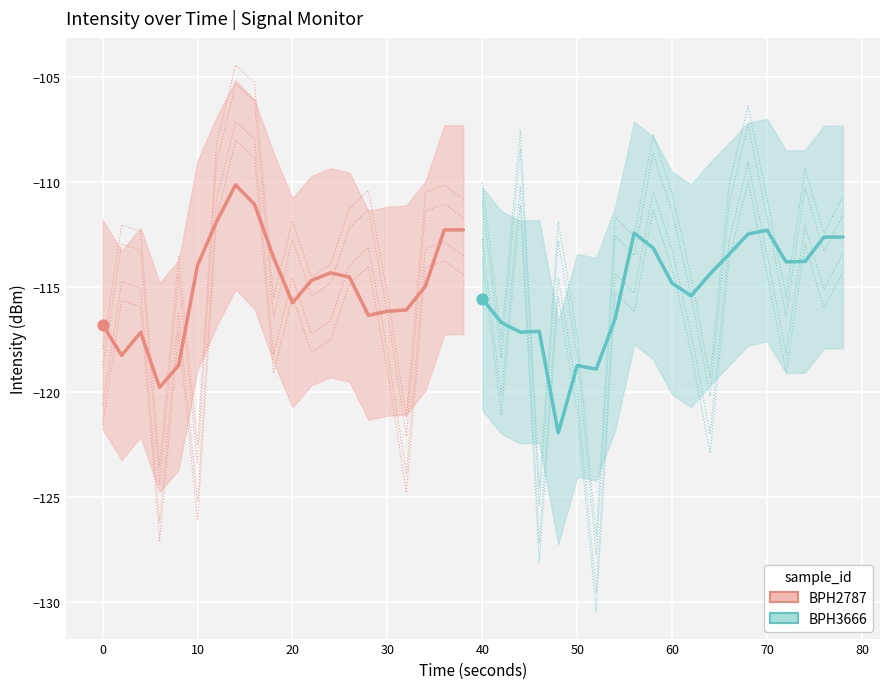

Which series has the largest total across all categories?

BPH2787